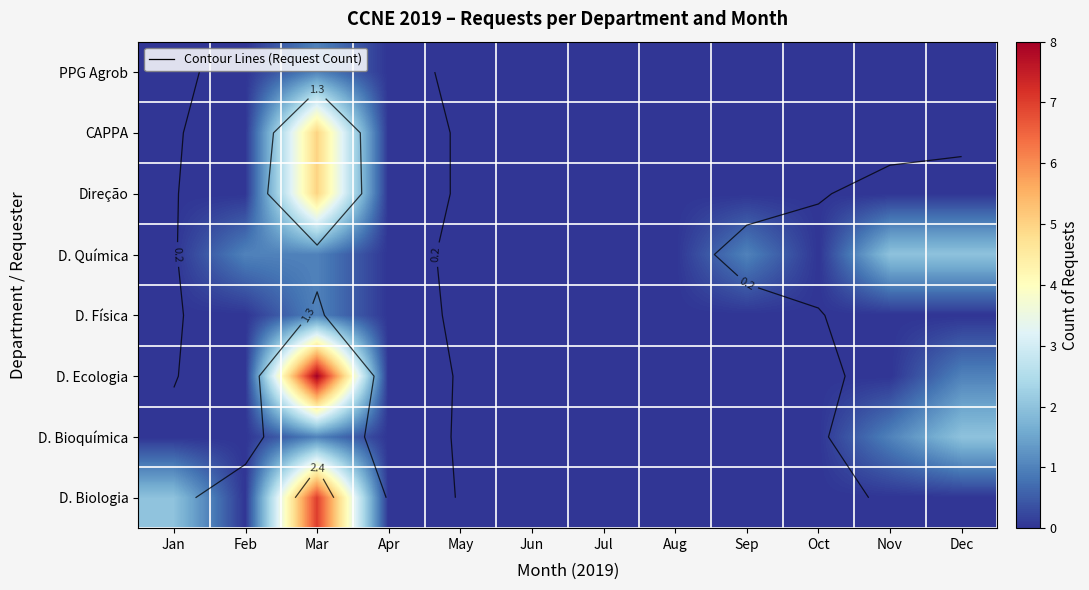

True or false: D. Biologia has a value of 2 at Nov.

False